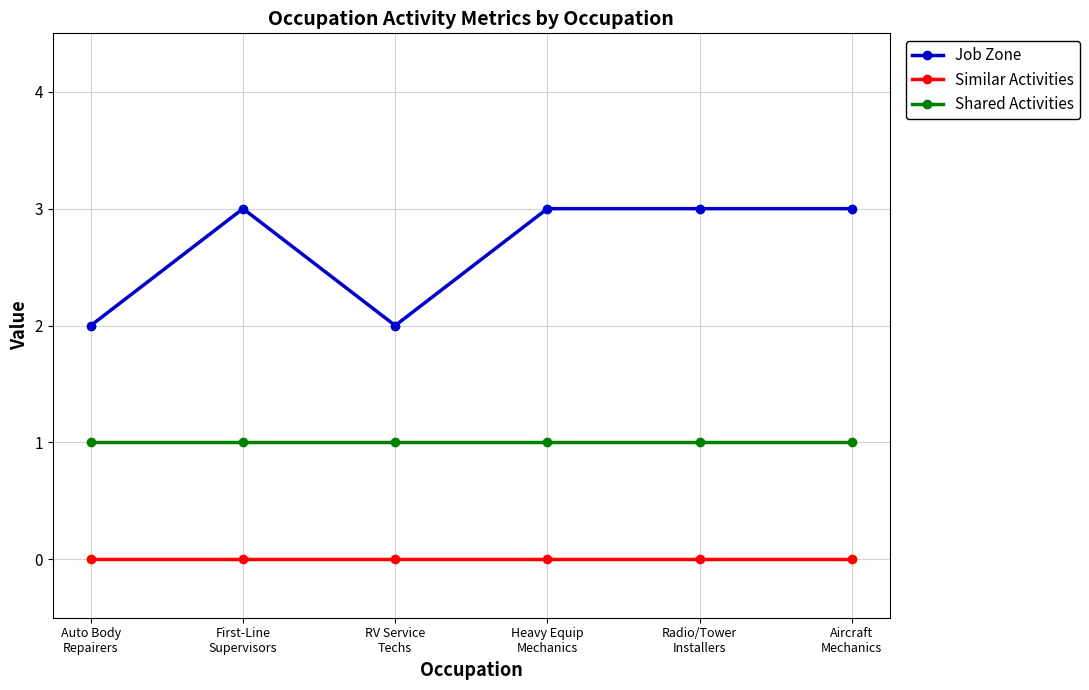

At Aircraft
Mechanics, list the series in order from smallest to largest.

Similar Activities, Shared Activities, Job Zone